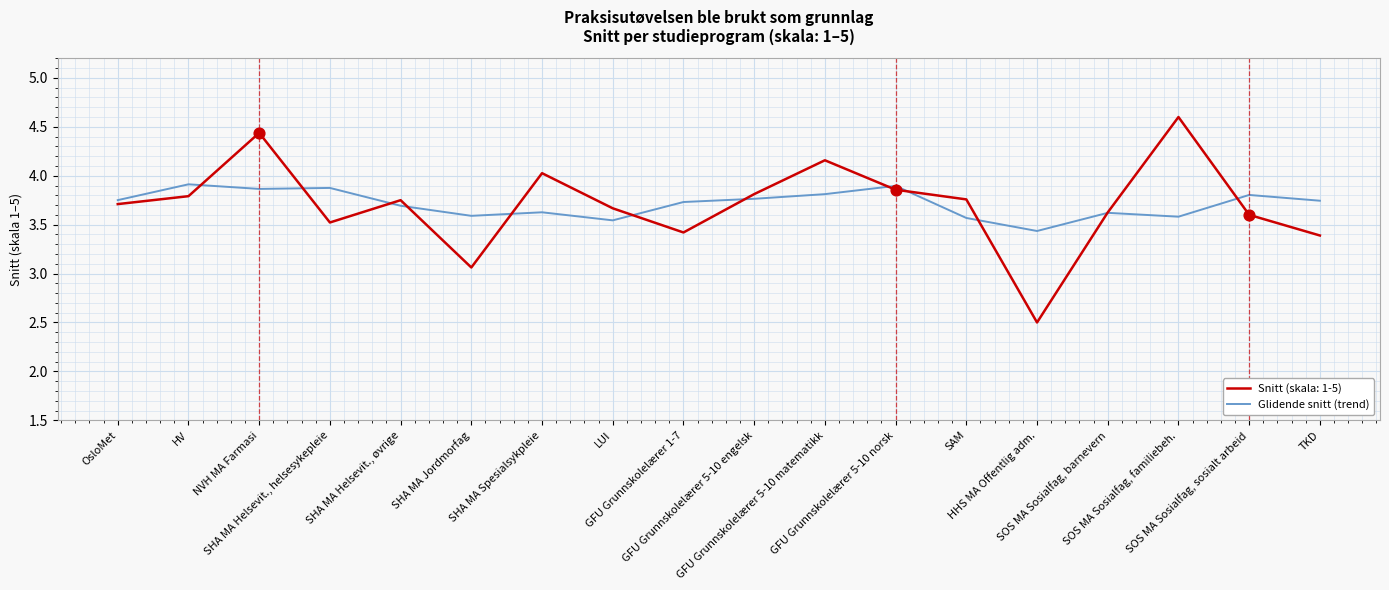

Which series has the widest spread of values?

Snitt (skala: 1-5)